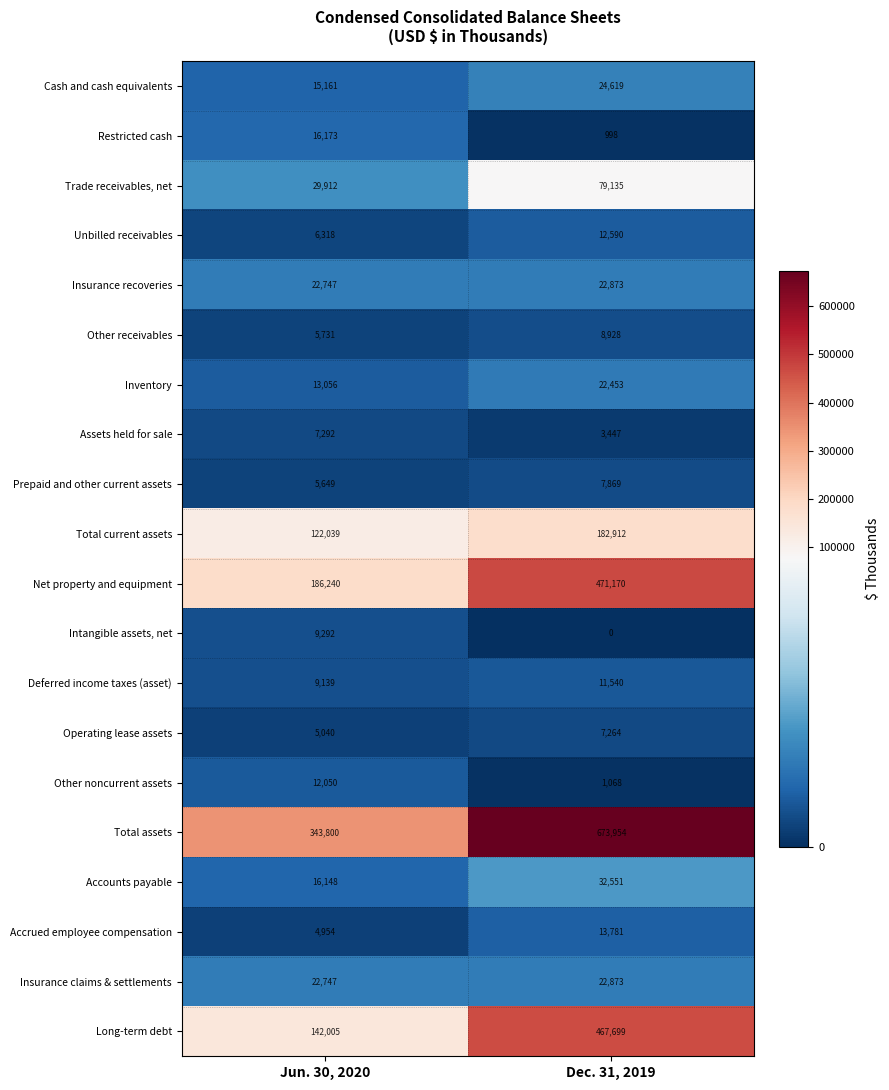

List the labels in order of Trade receivables, net value, largest first.

Dec. 31, 2019, Jun. 30, 2020